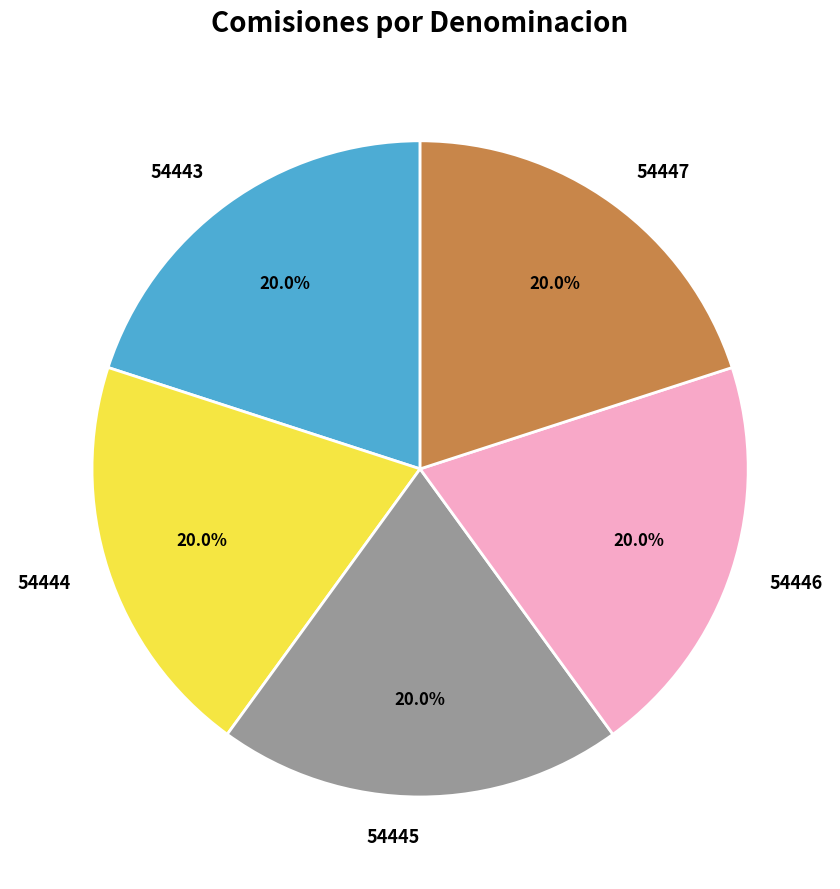

Count the number of slices in the pie.

5